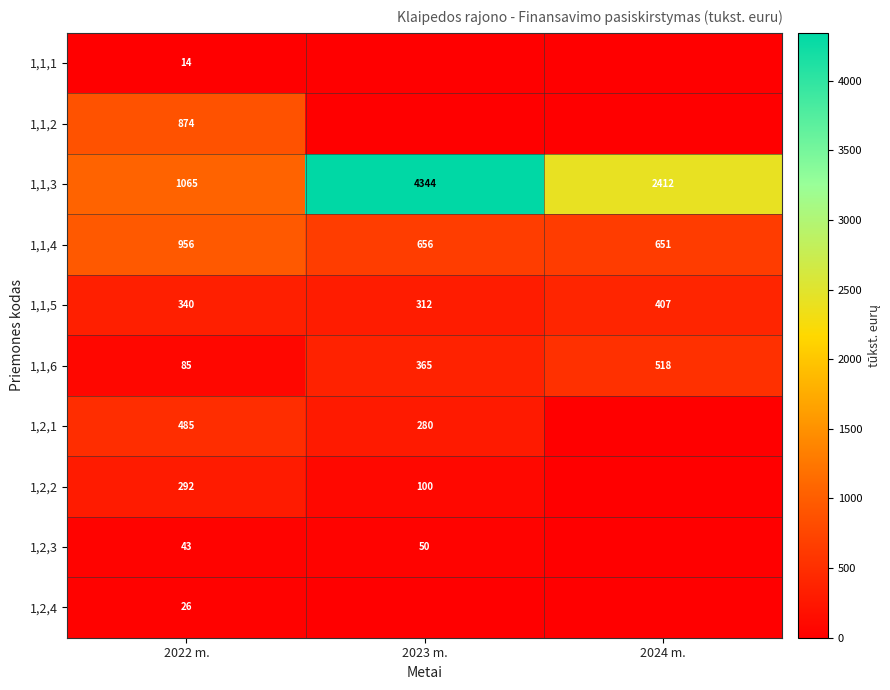

At which label does 1,2,1 reach its peak?

2022 m.